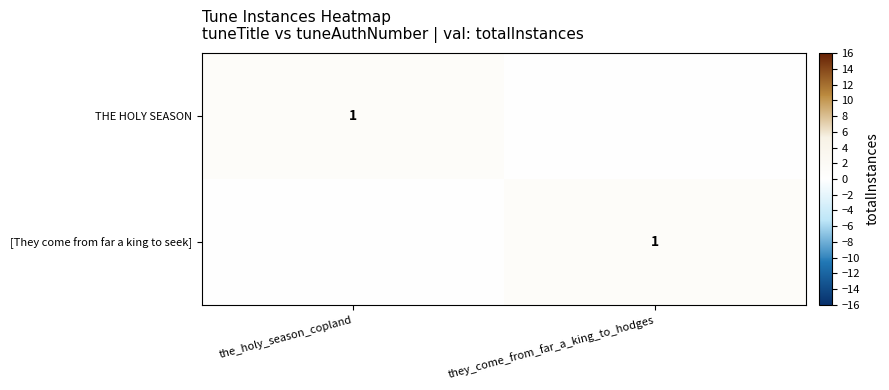

The THE HOLY SEASON series shows 1 at the_holy_season_copland. True or false?

True